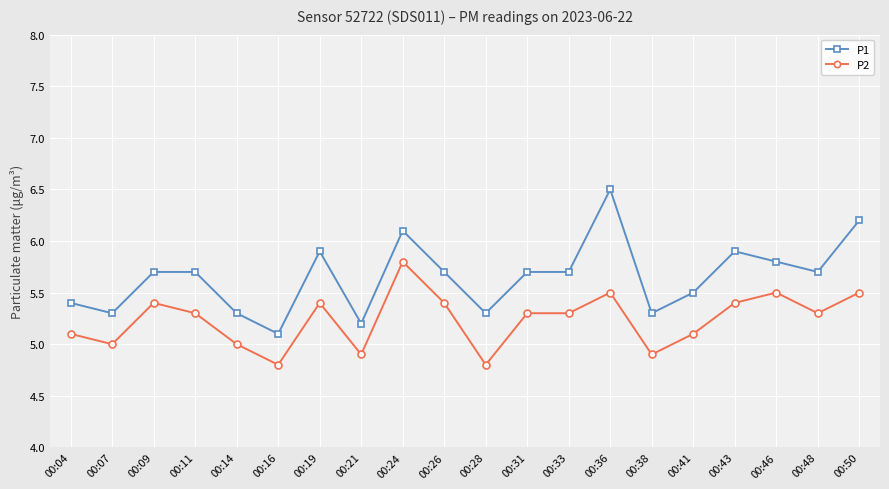

At which category is the sum across all series the highest?

00:36